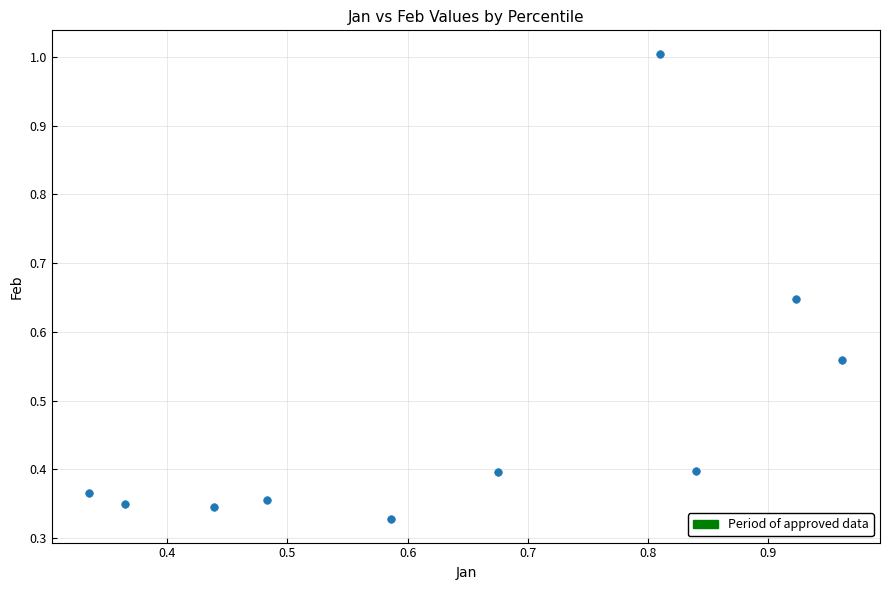

What is the average Y value?

0.5